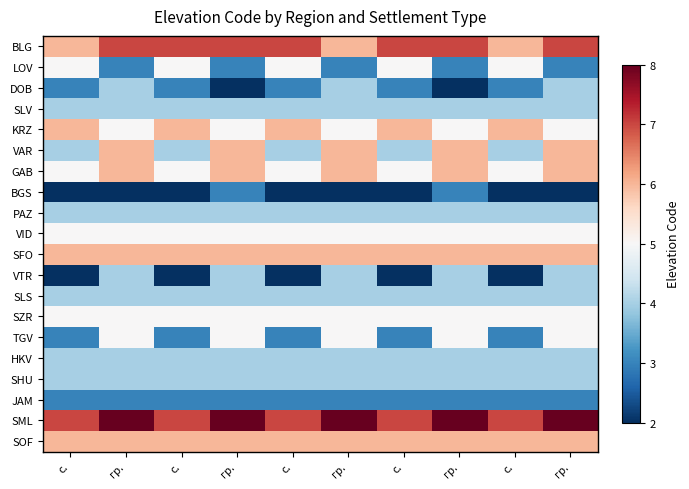

What is the difference between the highest and lowest values at с.?

5